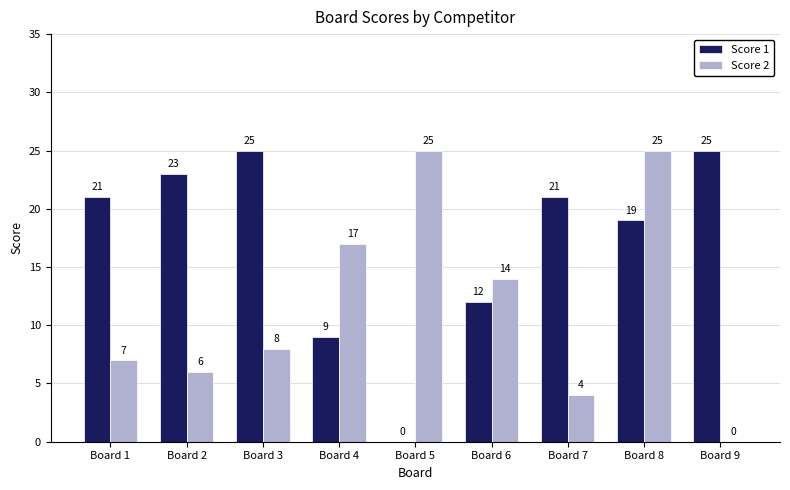

What is the average value of the Score 2 series?

12